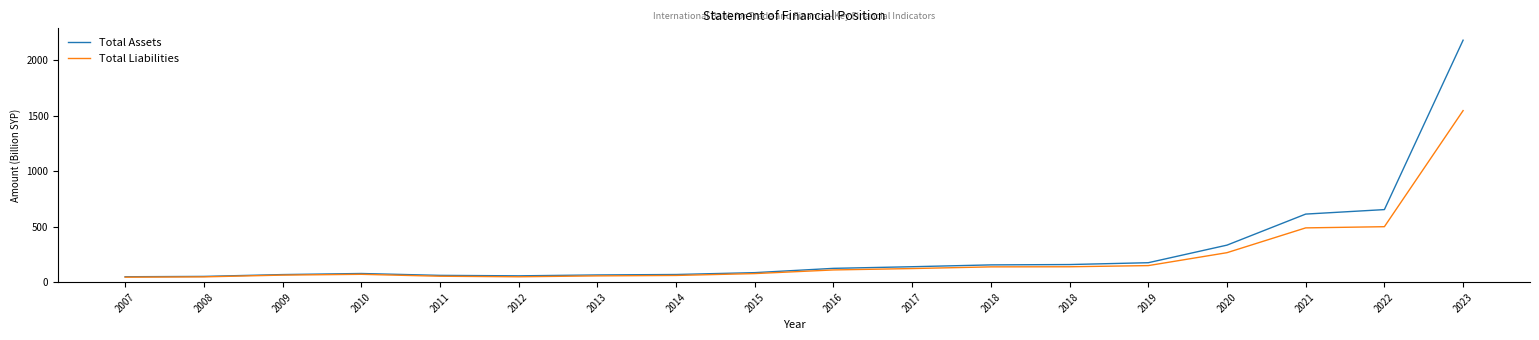

How many distinct data groups are displayed?

2